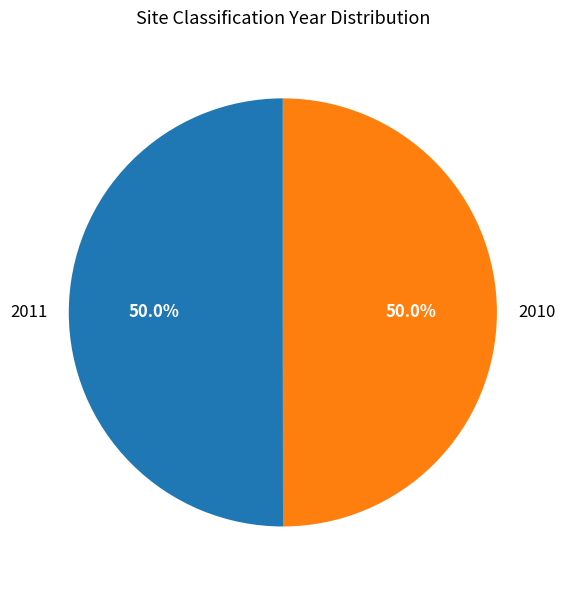

Is the sum of 2011 and 2010 greater than half?

Yes